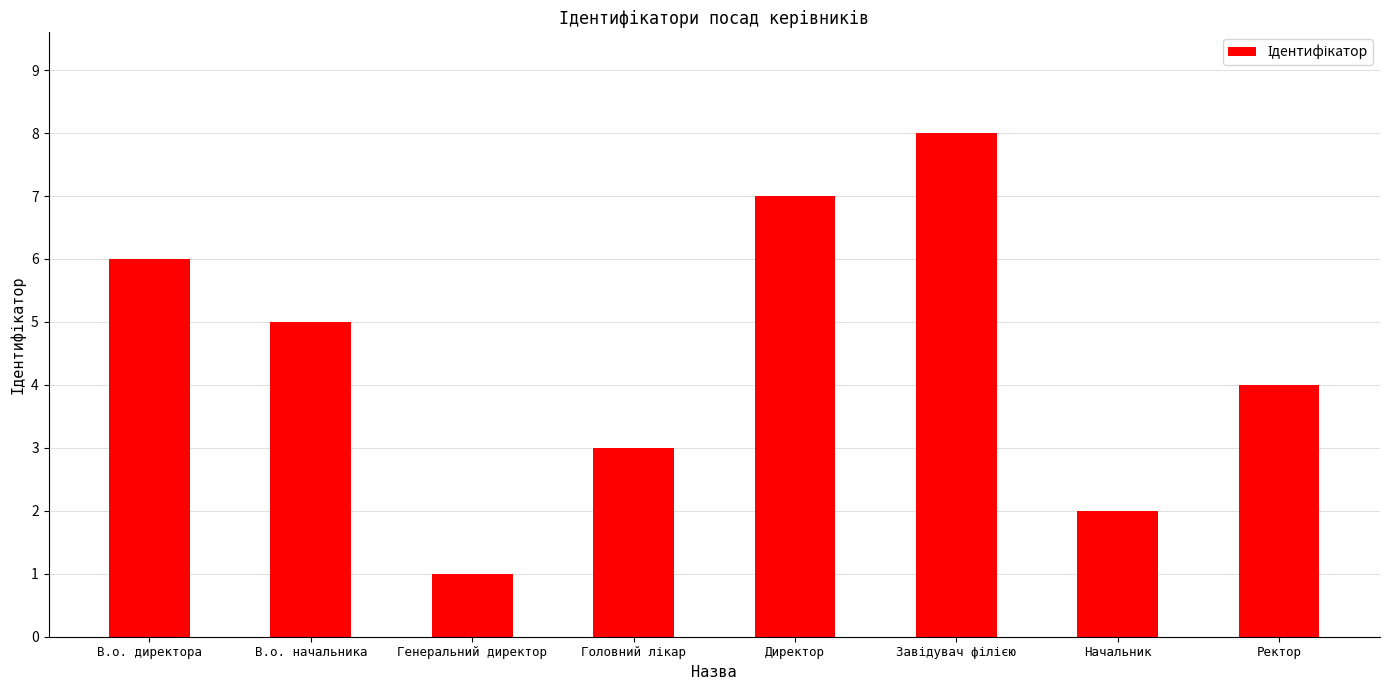

Count the values in the range 3 to 7.

5